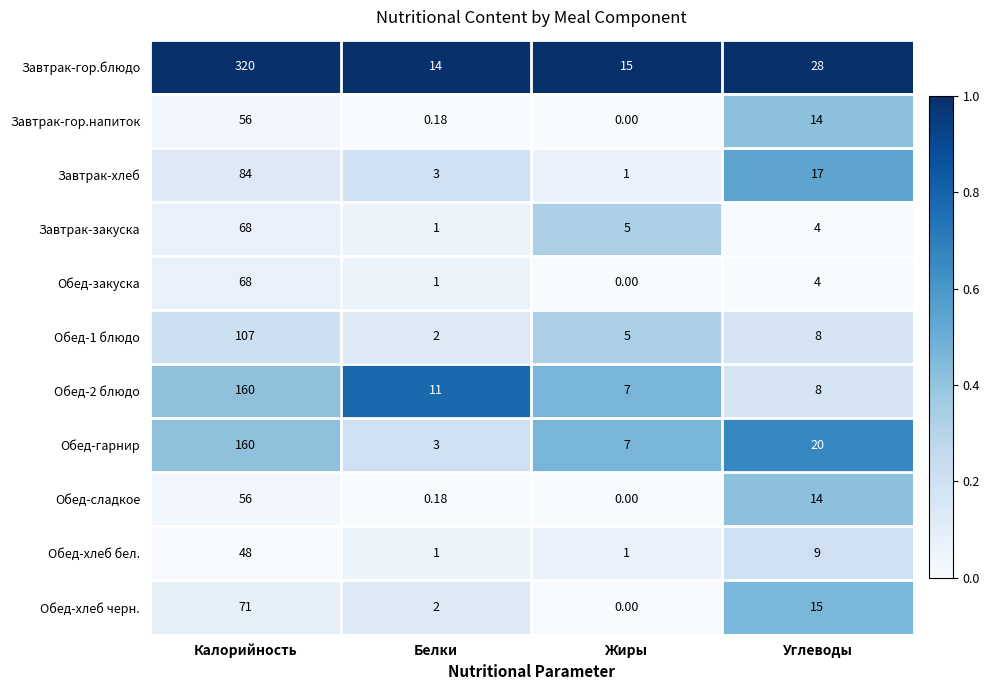

At which category is the sum across all series the highest?

Калорийность